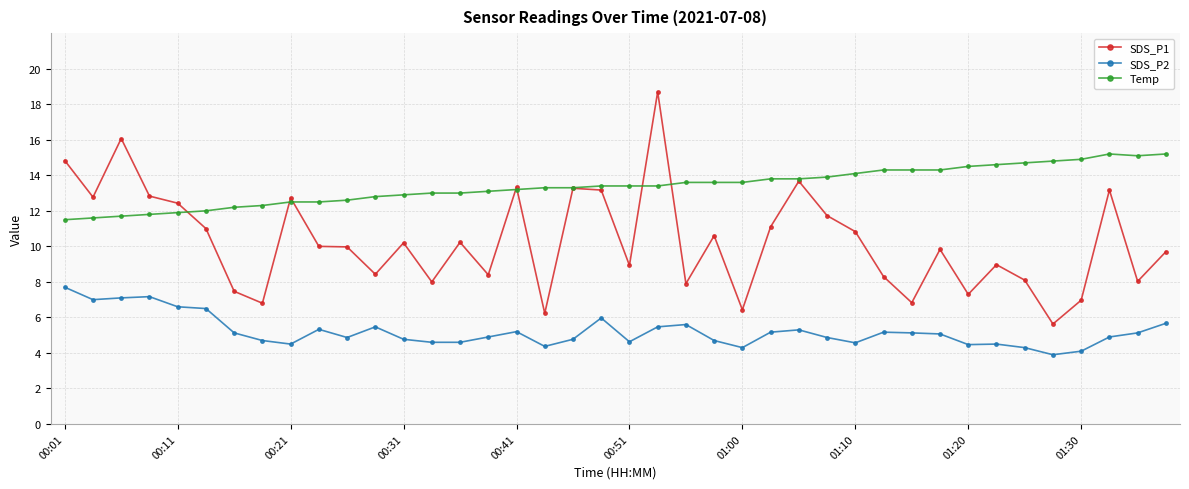

What is the maximum value for SDS_P2?

7.7